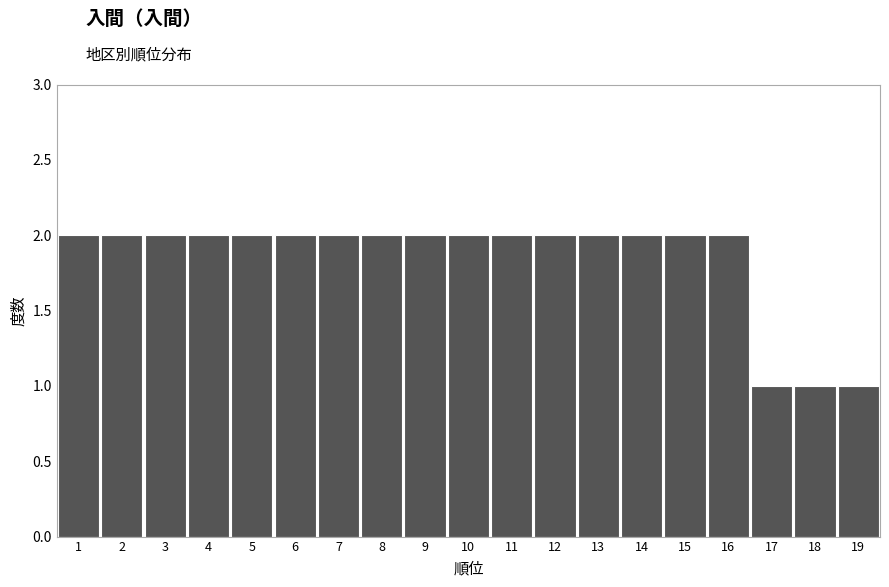

What is the height of the bar covering 4.5 to 5.5 on the x-axis? The values are not printed on the chart, so give them approximately, as read against the axis.

2